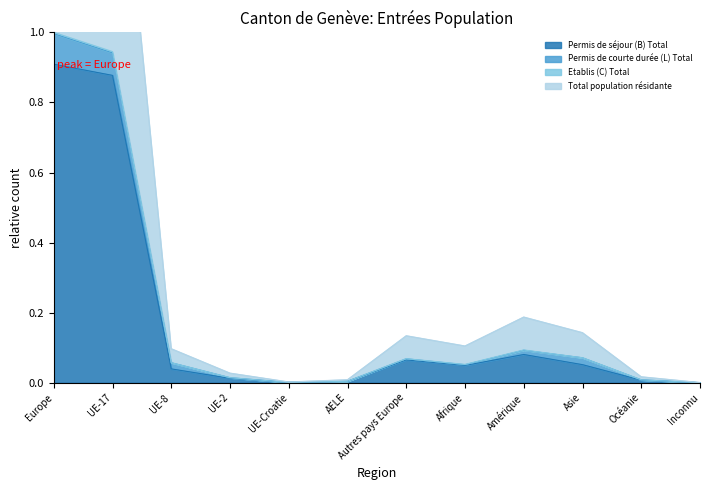

What is the sum of all Total population résidante values?

2.3